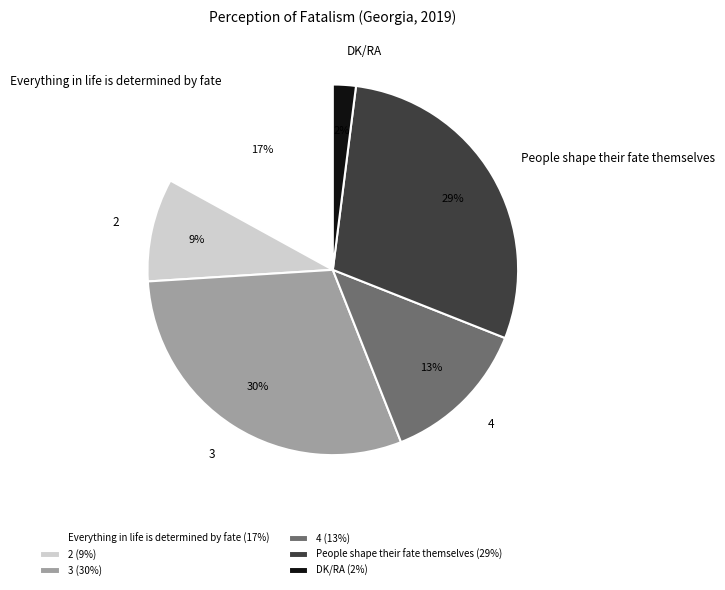

Which has a higher value, 2 or People shape their fate themselves?

People shape their fate themselves